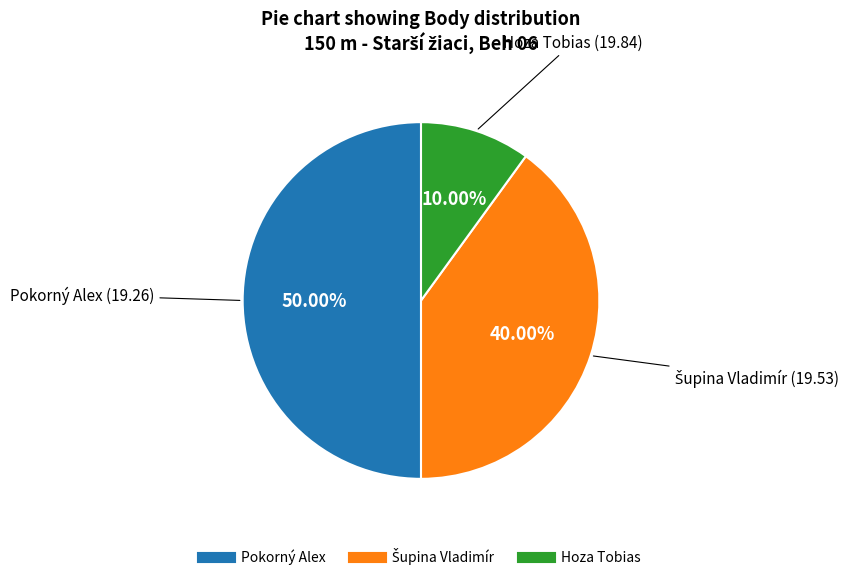

Is the sum of Hoza Tobias and Pokorný Alex greater than half?

Yes